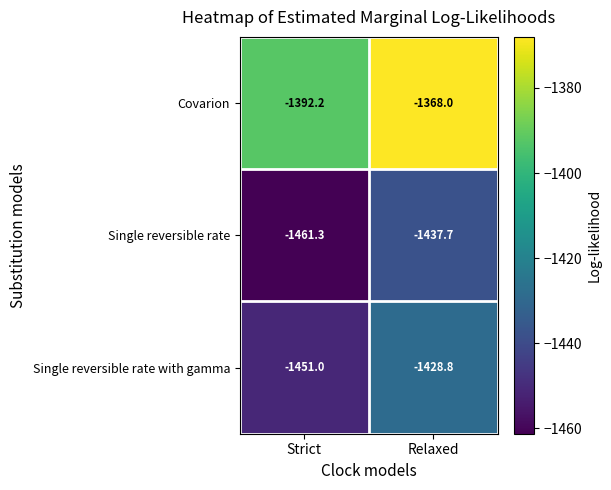

The Covarion series shows -1392.2 at Strict. True or false?

True